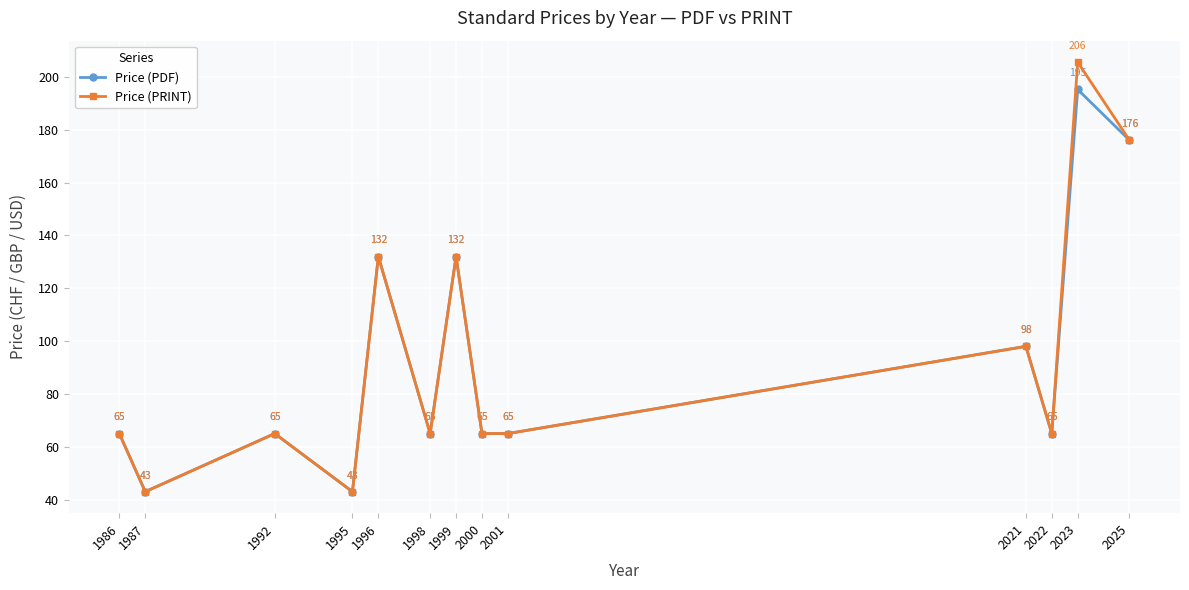

What is the sum of the Price (PRINT) values at 1998 and 2025?

241.0